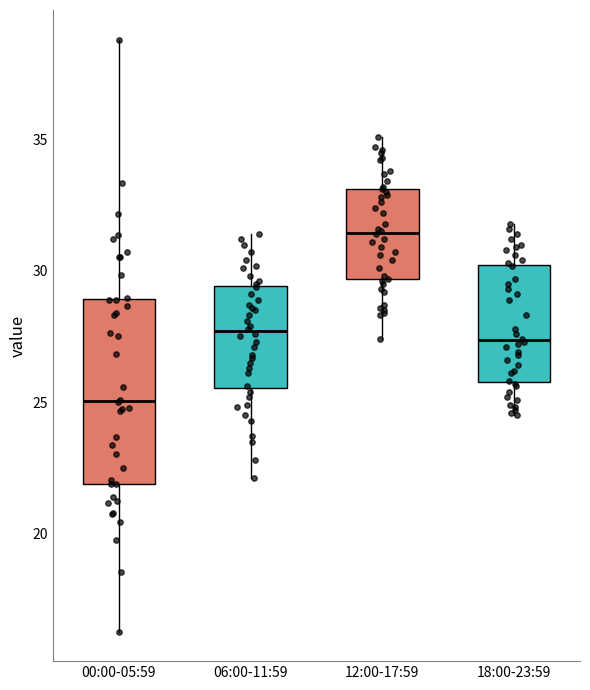

Reading left to right, transcribe this box plot: for each box, give where its median line is, the range the box spans, and where its two whiskers end, as read against the y-axis. The values are not printed on the chart, so give them approximately, as read against the axis.

00:00-05:59: median 25.0, box 22.0 to 29.0, whiskers 16.5 to 39.0
06:00-11:59: median 27.5, box 25.5 to 29.5, whiskers 22.0 to 31.5
12:00-17:59: median 31.5, box 29.5 to 33.0, whiskers 27.5 to 35.0
18:00-23:59: median 27.5, box 26.0 to 30.0, whiskers 24.5 to 32.0